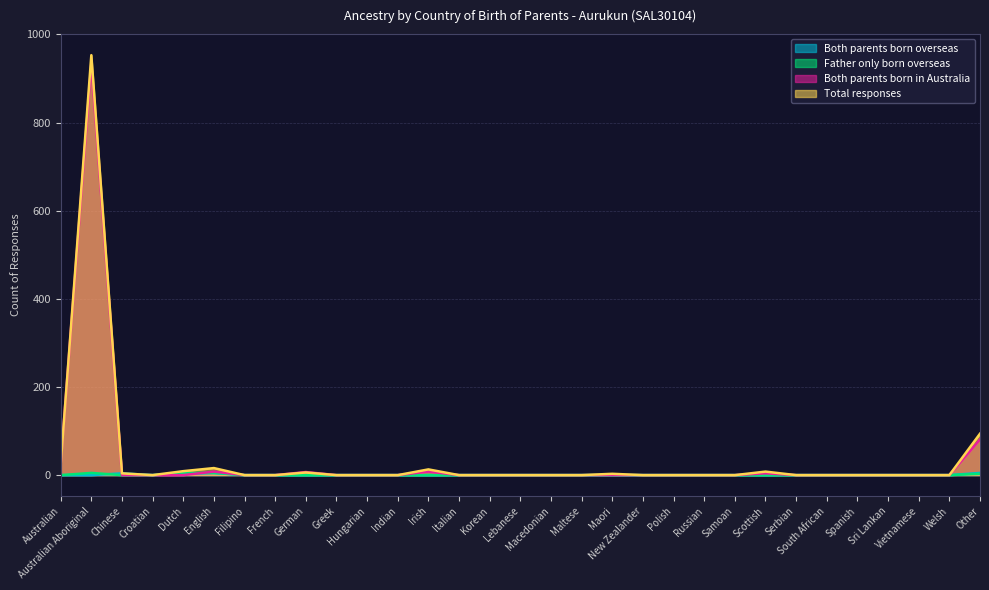

At which label is Father only born overseas closest to 2?

Other